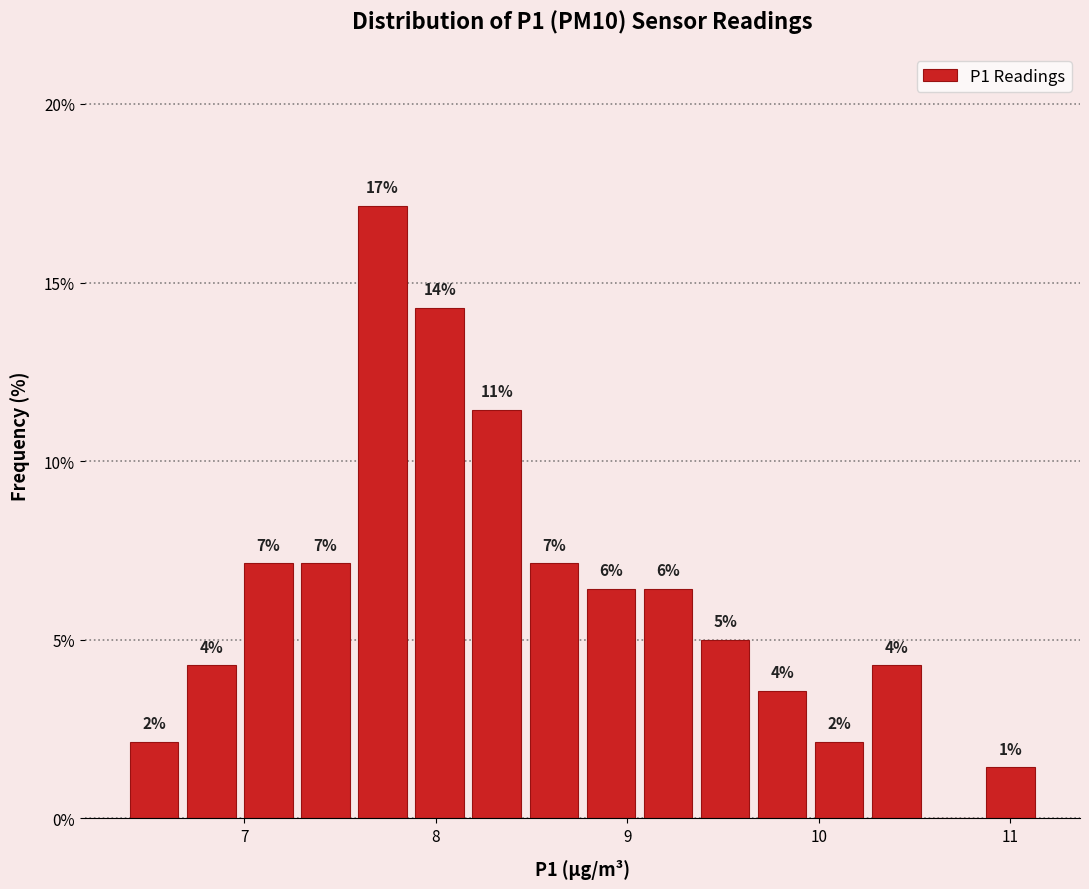

Read against the x-axis, roughly where is the centre of the tallest bar?

7.7